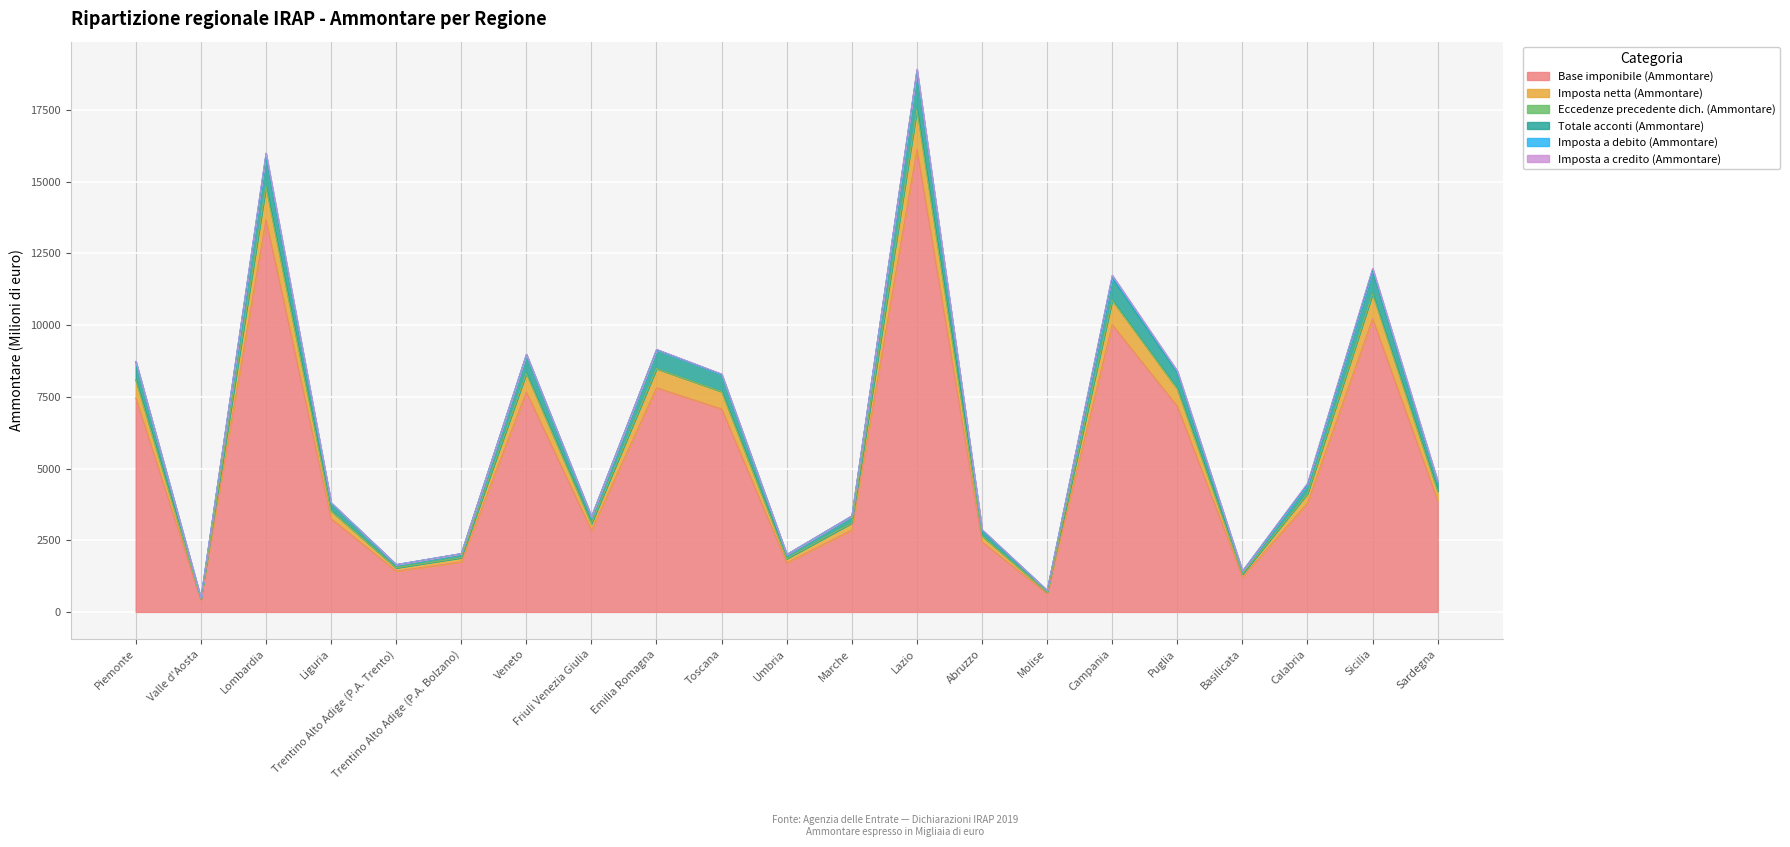

What is the label of the 2nd point from the right?

Sicilia